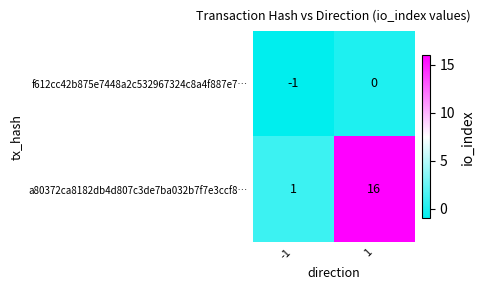

Rank the series at -1 from lowest to highest value.

f612cc42b875e7448a2c532967324c8a4f887e7…, a80372ca8182db4d807c3de7ba032b7f7e3ccf8…